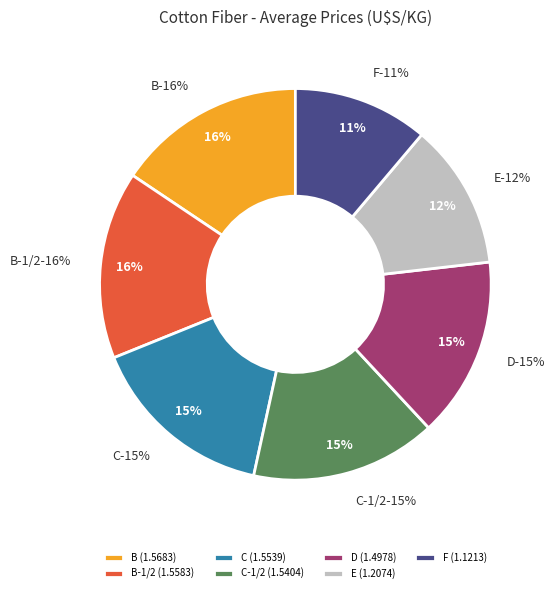

True or false: F accounts for 5% of the total.

False